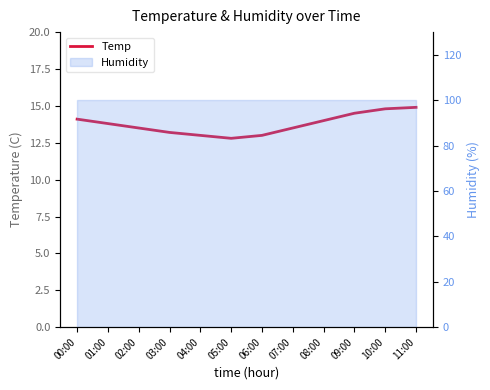

Where is the data nearest to the value 13?

04:00